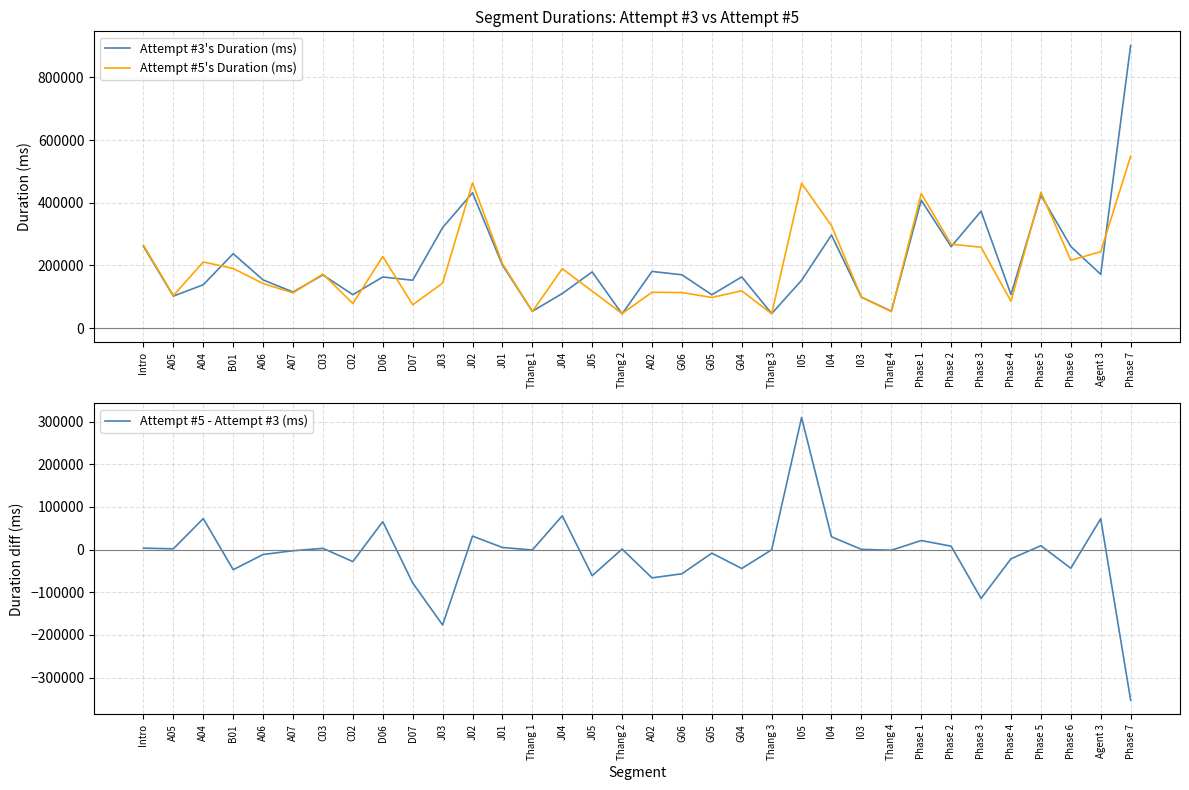

What is the spread (max minus min) of values at J03?

497291